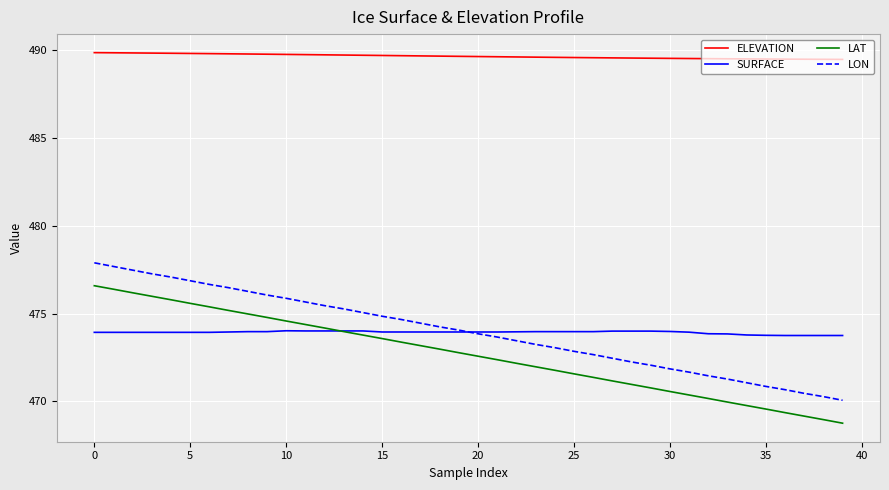

What are all the series names shown in the legend?

ELEVATION, SURFACE, LAT, LON